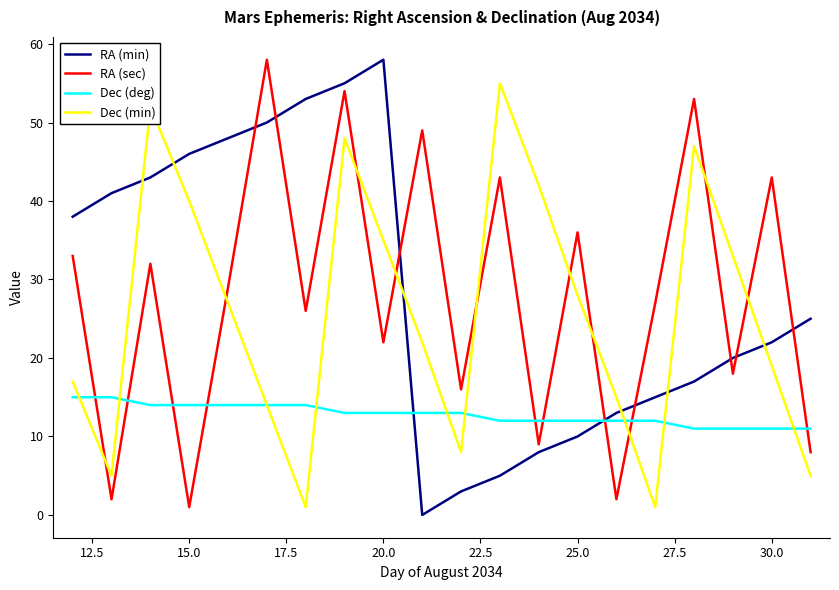

After their last crossing, which series has the higher values: Dec (min) or RA (sec)?

RA (sec)